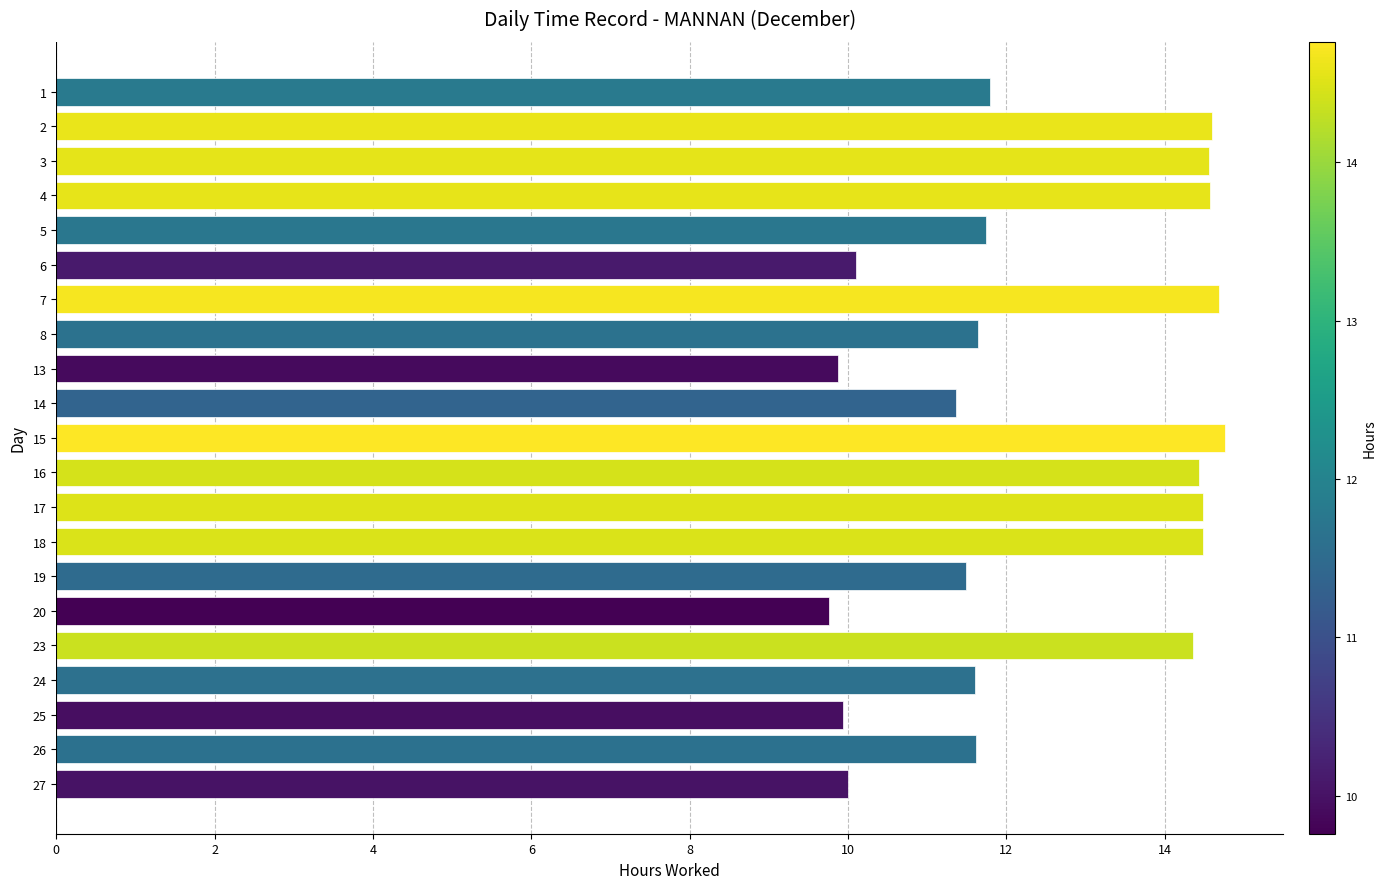

The value at 8 is 2.5. True or false?

False